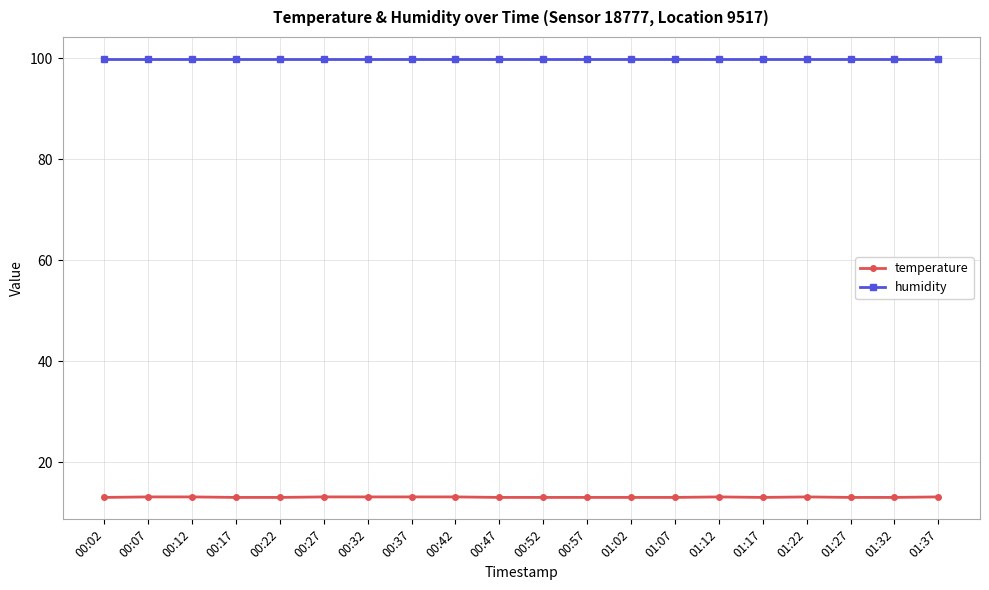

The humidity series shows 22.0 at 01:32. True or false?

False